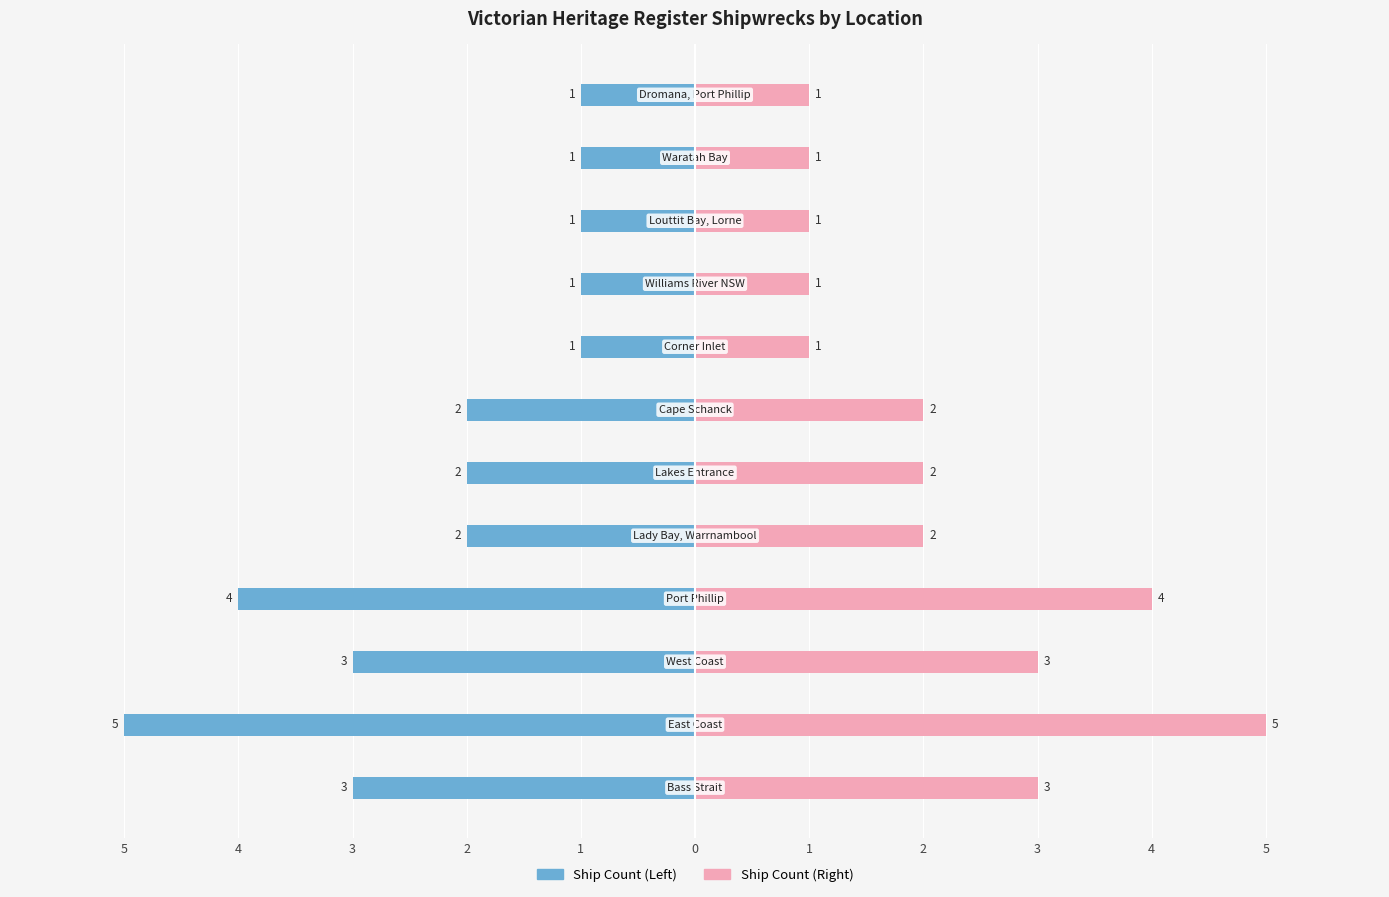

How many values in the Ship Count (Left) series exceed -2?

5